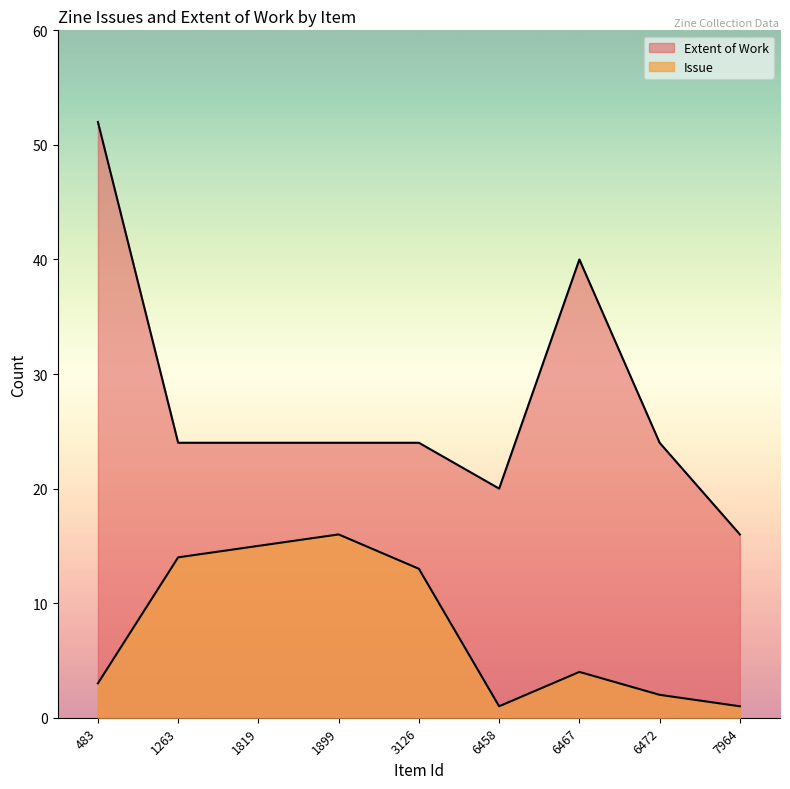

What are all the series names shown in the legend?

Issue, Extent of Work